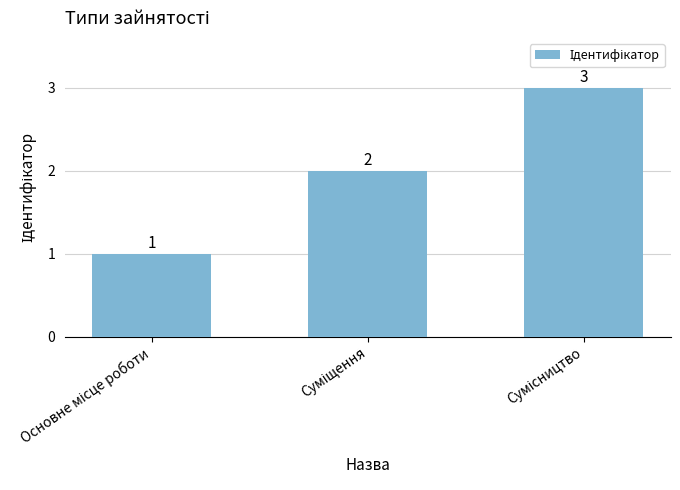

What is the value of the 2nd bar from the left?

2